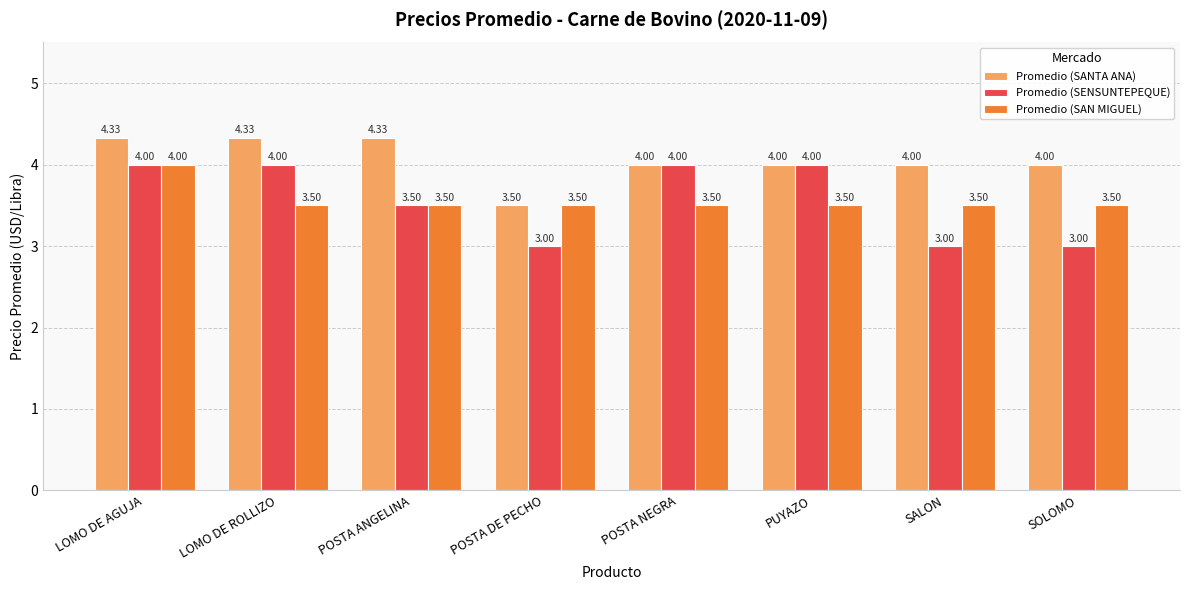

How many Promedio (SAN MIGUEL) values are between 3 and 4?

8